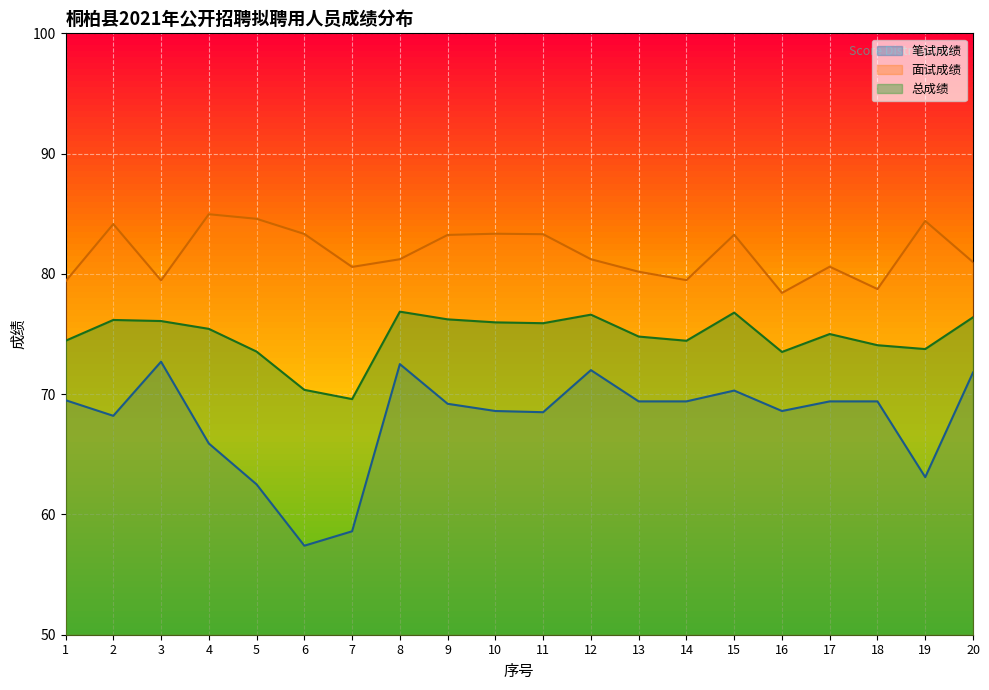

Which series changed the most between 2 and 14?

面试成绩